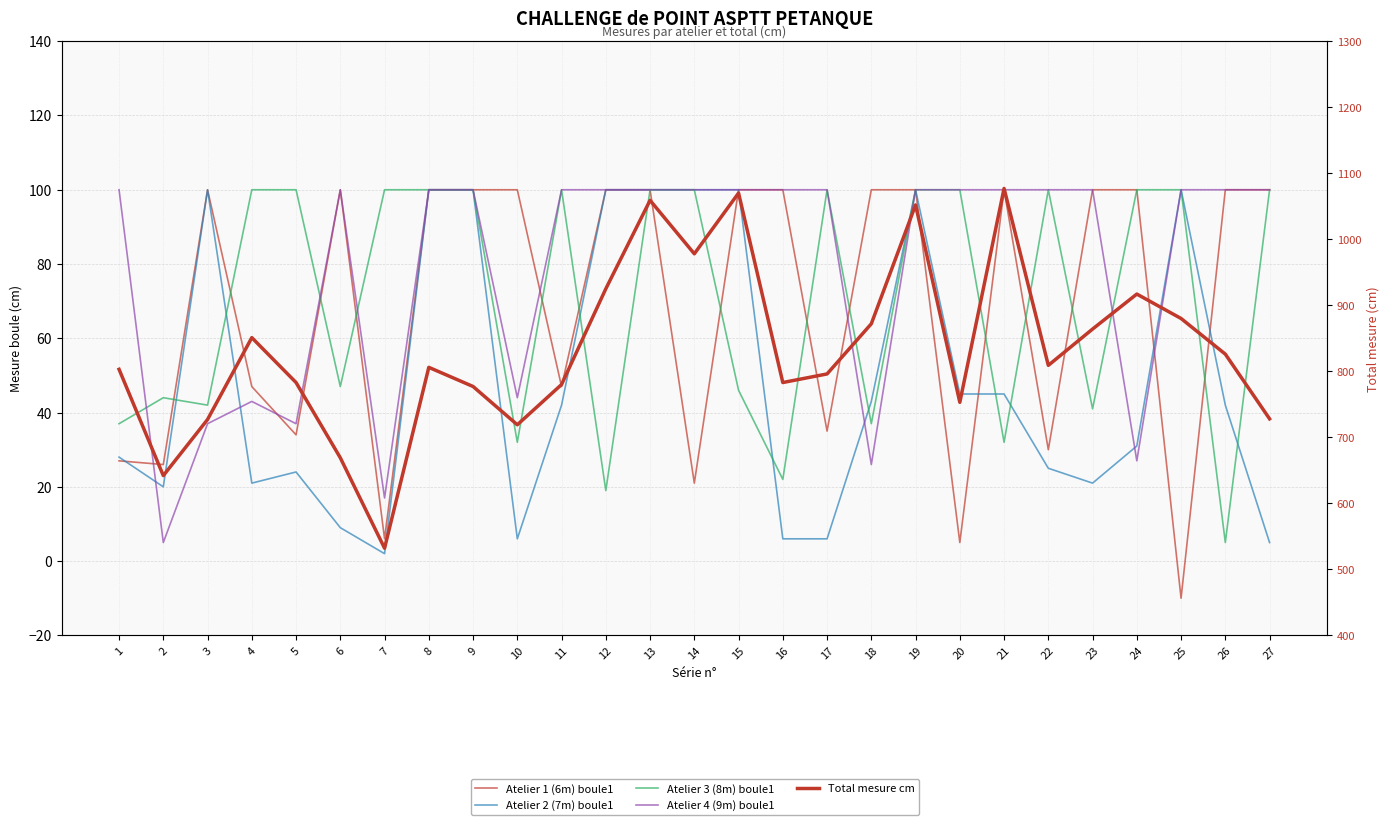

What is the difference between the highest and lowest values at 15?

1024